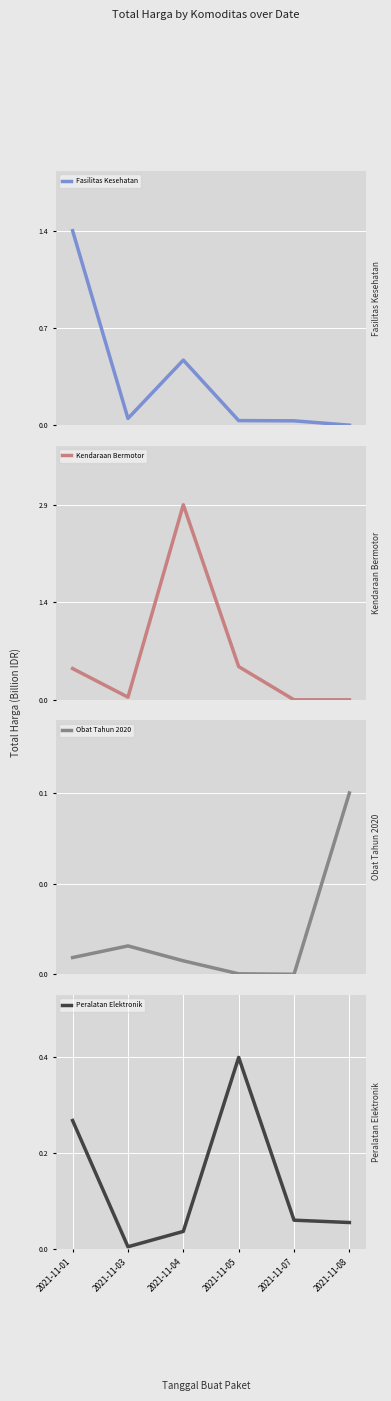

True or false: Obat Tahun 2020 has more than 0 points higher than both neighbors.

True